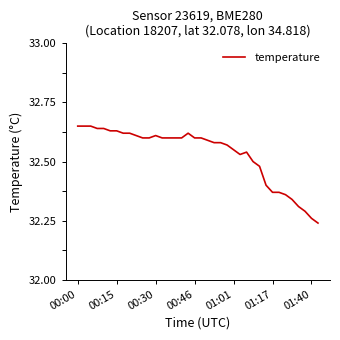

What is the difference between the maximum and minimum values?

0.4